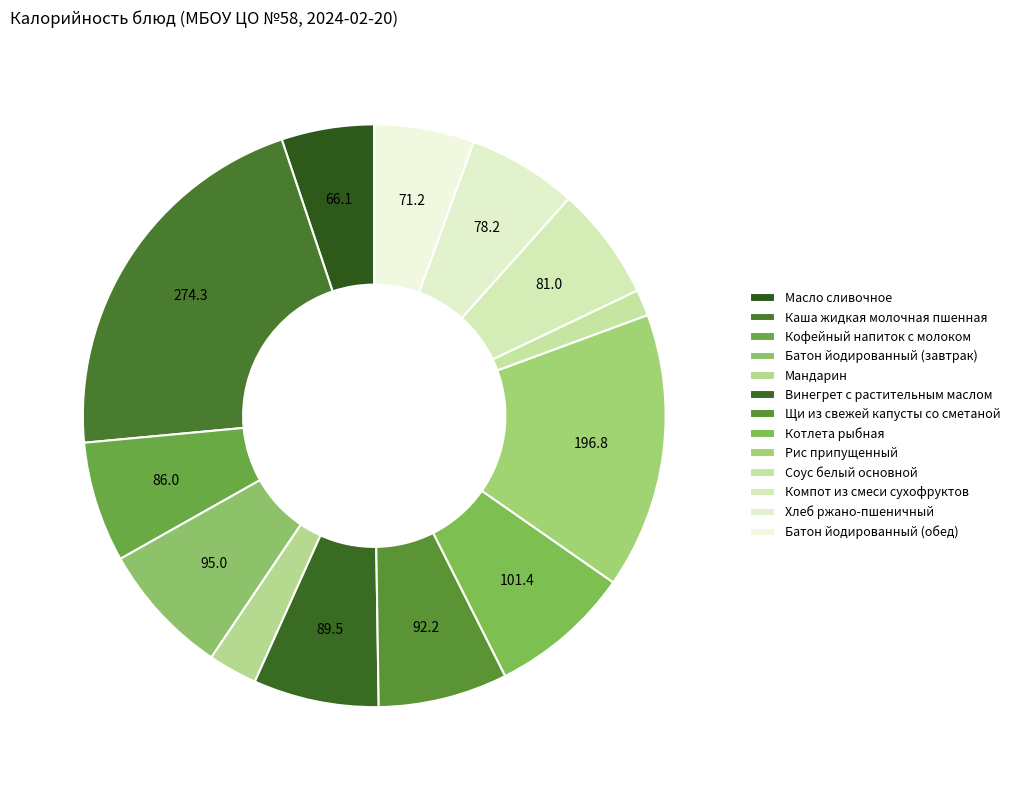

What percentage is the Винегрет с растительным маслом slice, to the nearest percent?

7%